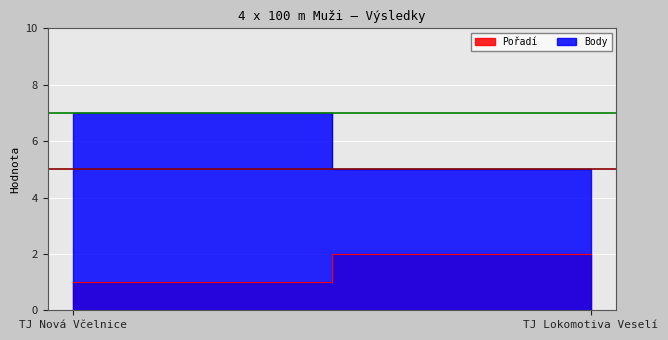

What is the label of the 1st point from the right?

TJ Lokomotiva Veselí